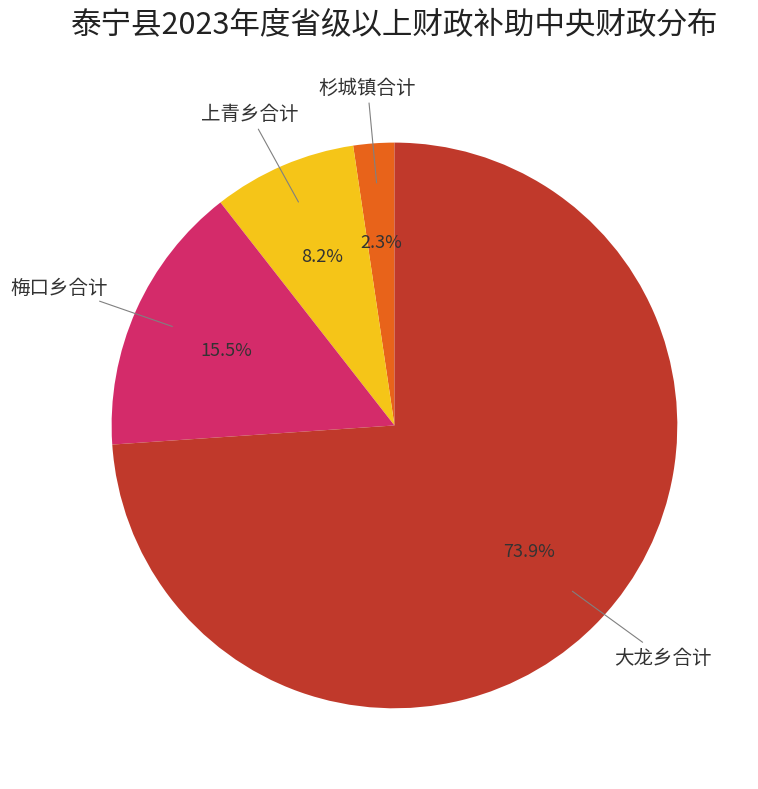

Does any single category account for the majority?

Yes